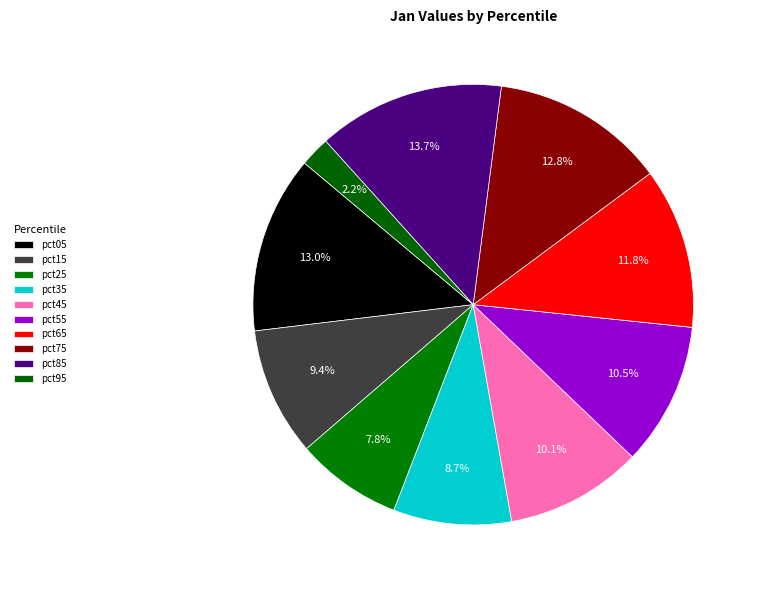

To the nearest percent, what portion does pct85 represent?

14%